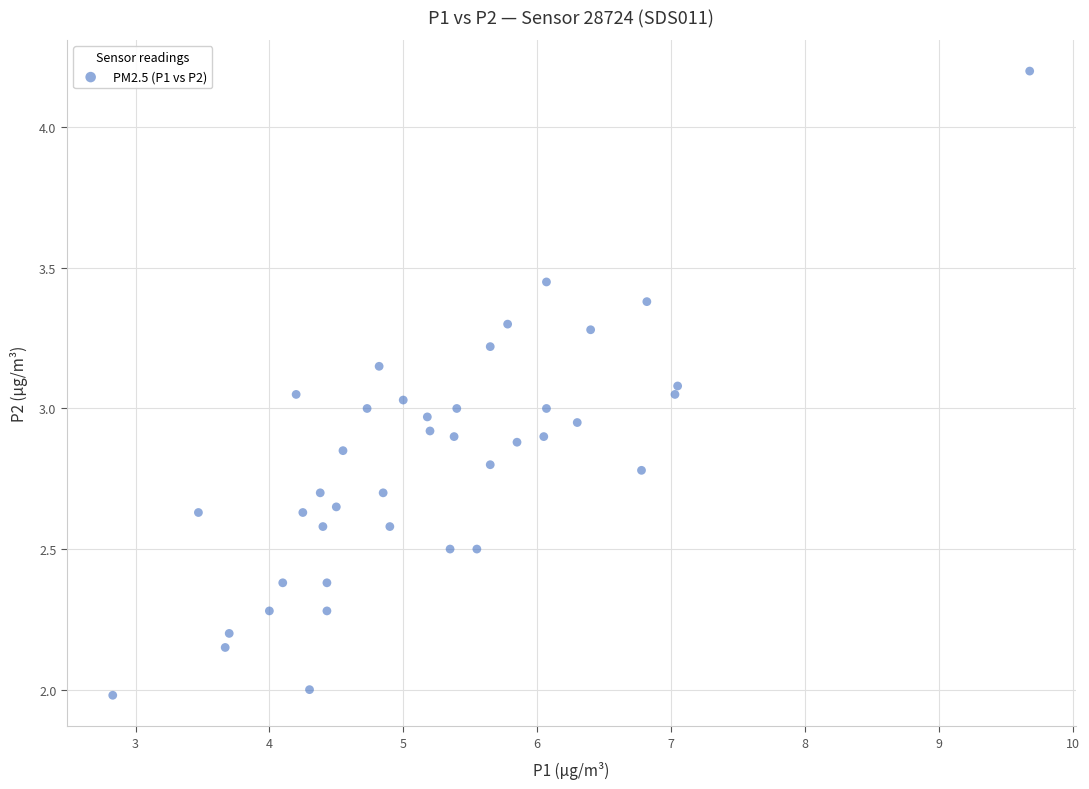

What is the range of X values (max minus min)?

6.8